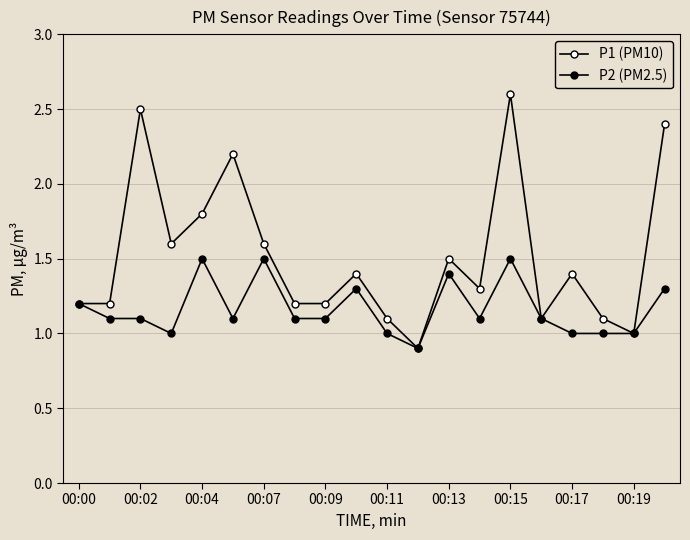

How many categories are shown in the chart?

20